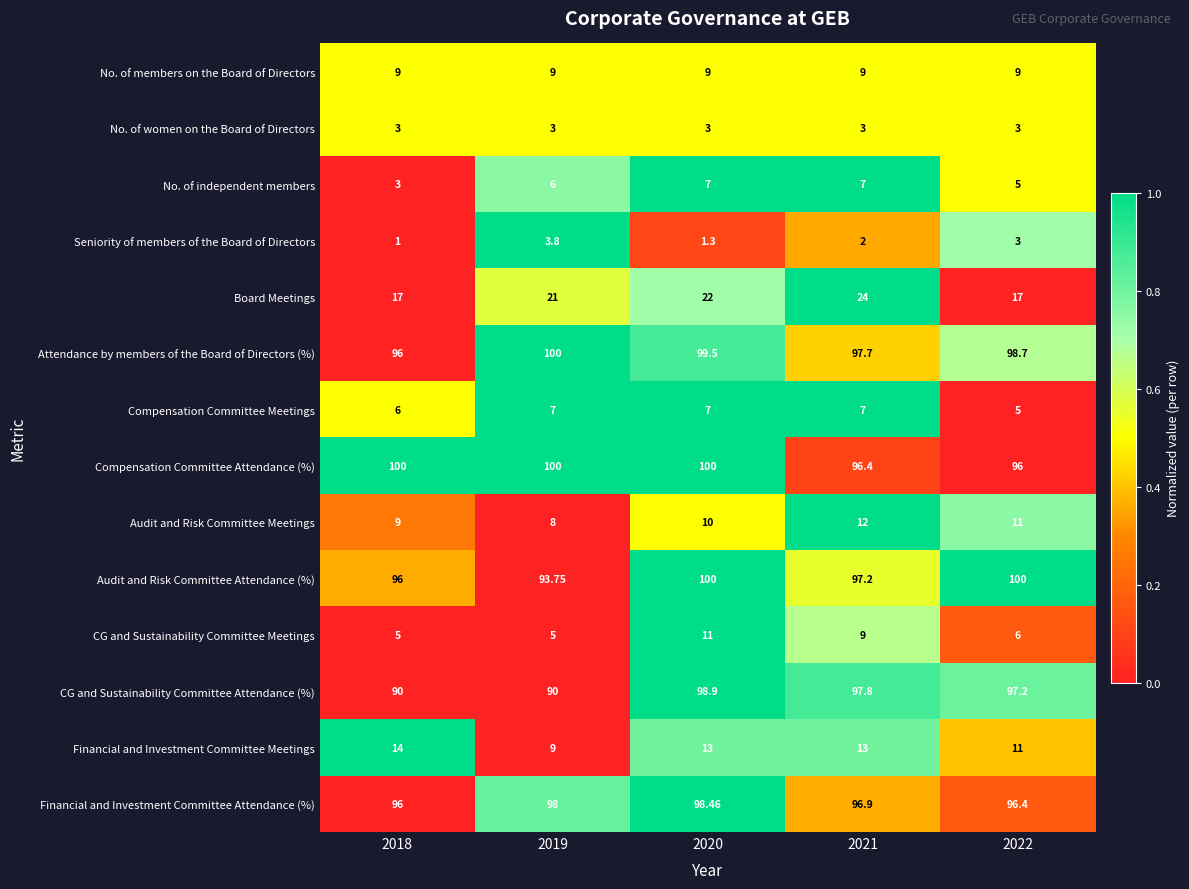

Is the value of CG and Sustainability Committee Attendance (%) at 2021 greater than the value of No. of independent members at 2018?

Yes